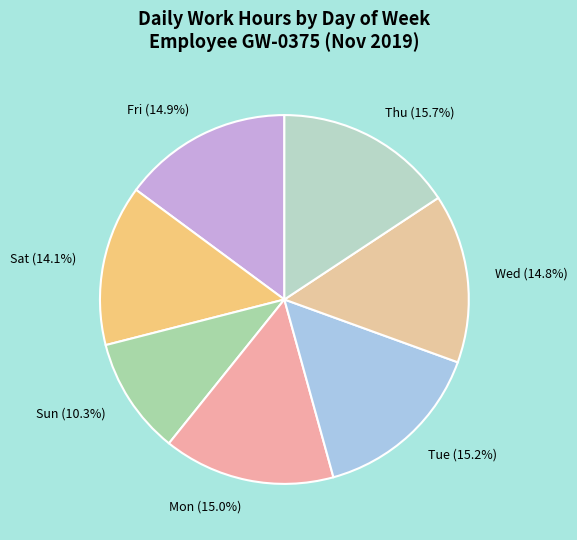

Which category has the smallest portion of the pie?

Sun